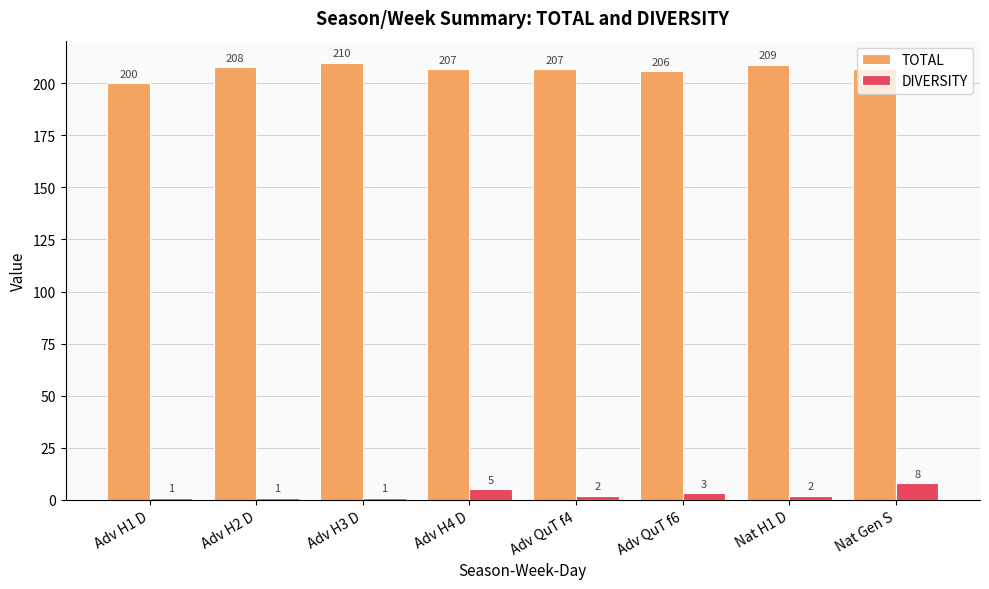

Reading left to right, list all the values displayed in this chart.

TOTAL: 200	208	210	207	207	206	209	207
DIVERSITY: 1	1	1	5	2	3	2	8